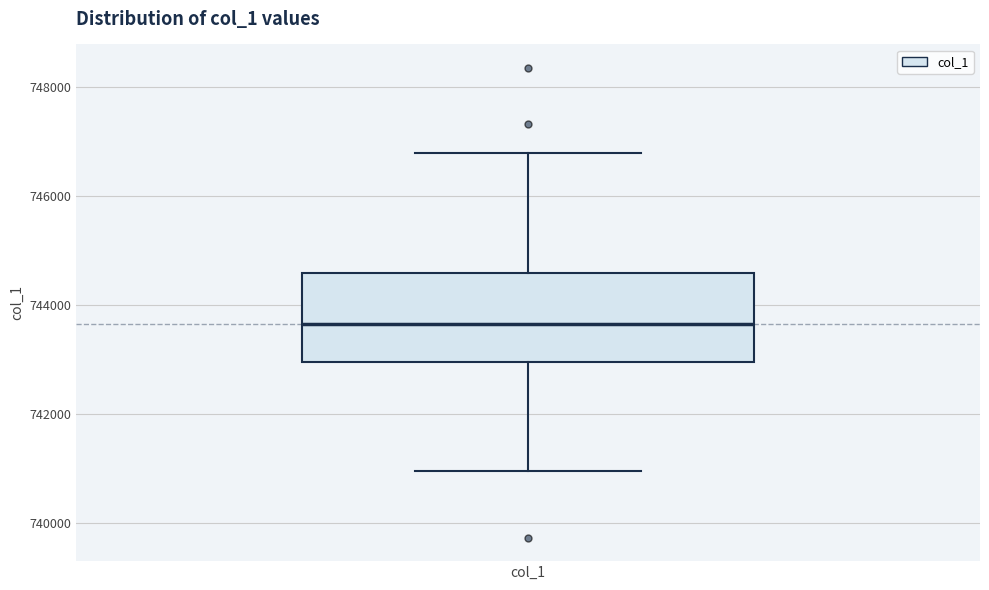

Read this box plot against the y-axis: the position of the median line, the range covered by the box, and the ends of both whiskers. The values are not printed on the chart, so give them approximately, as read against the axis.

median 743600, box 743000 to 744600, whiskers 741000 to 746800